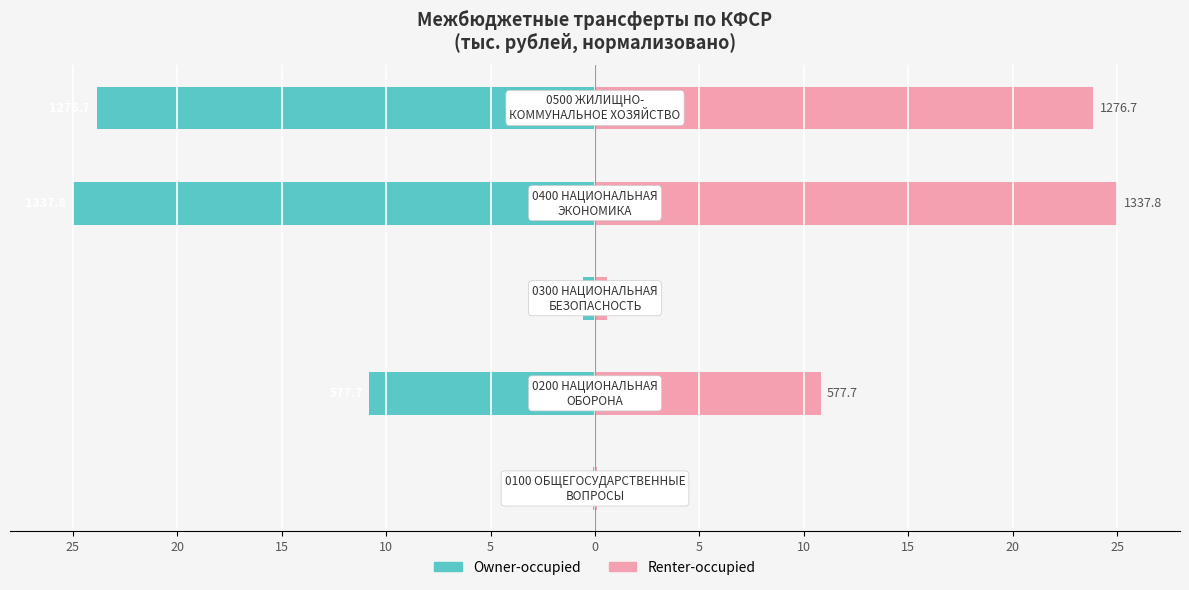

List the series in order of their overall mean, lowest first.

Owner-occupied, Renter-occupied